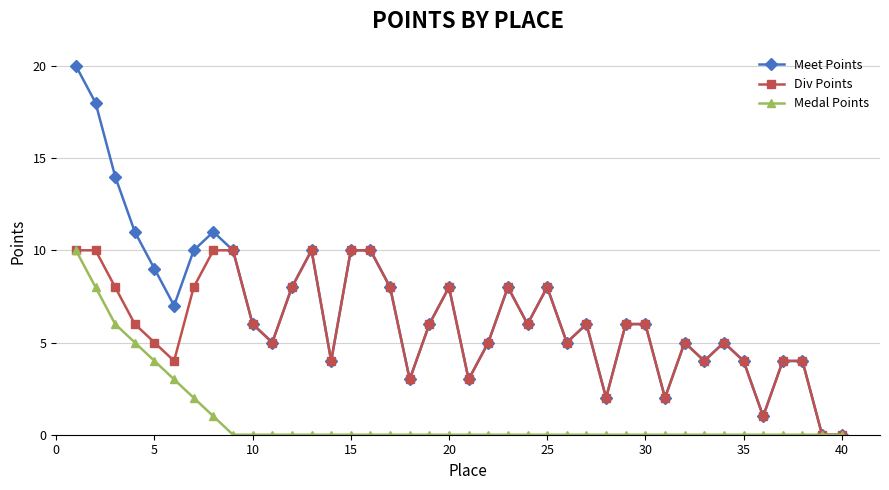

How many categories are shown in the chart?

40